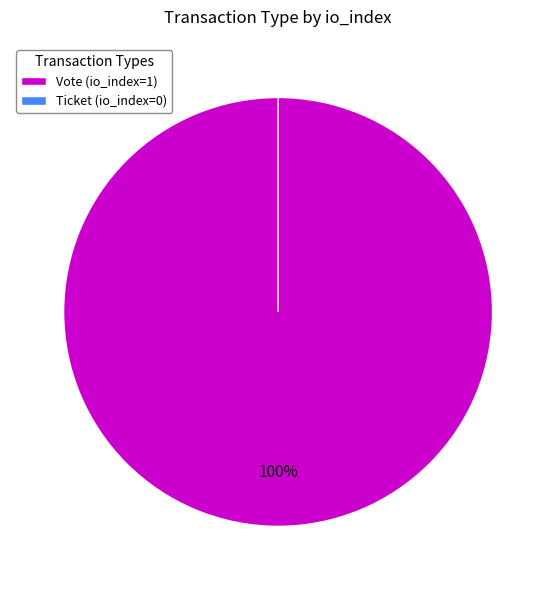

True or false: Vote accounts for 100% of the total.

True